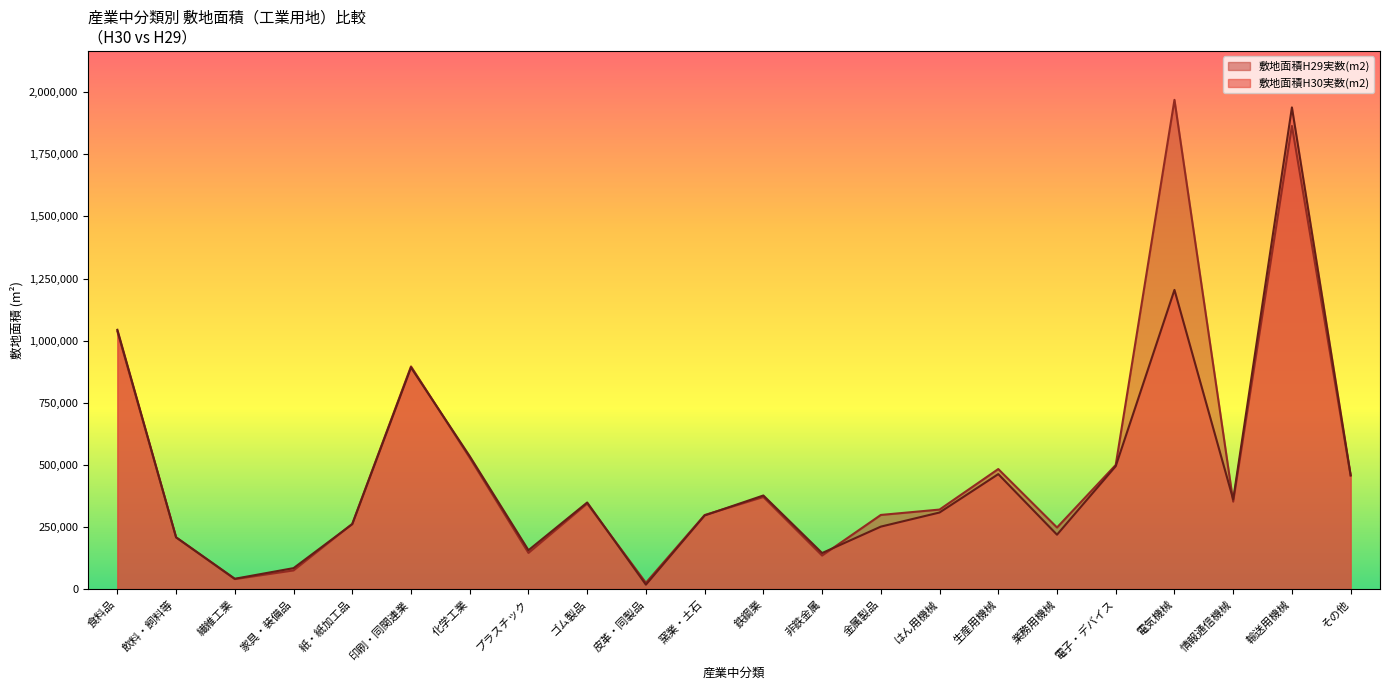

Which category has the lowest value in the 敷地面積H29実数(m2) series?

皮革・同製品